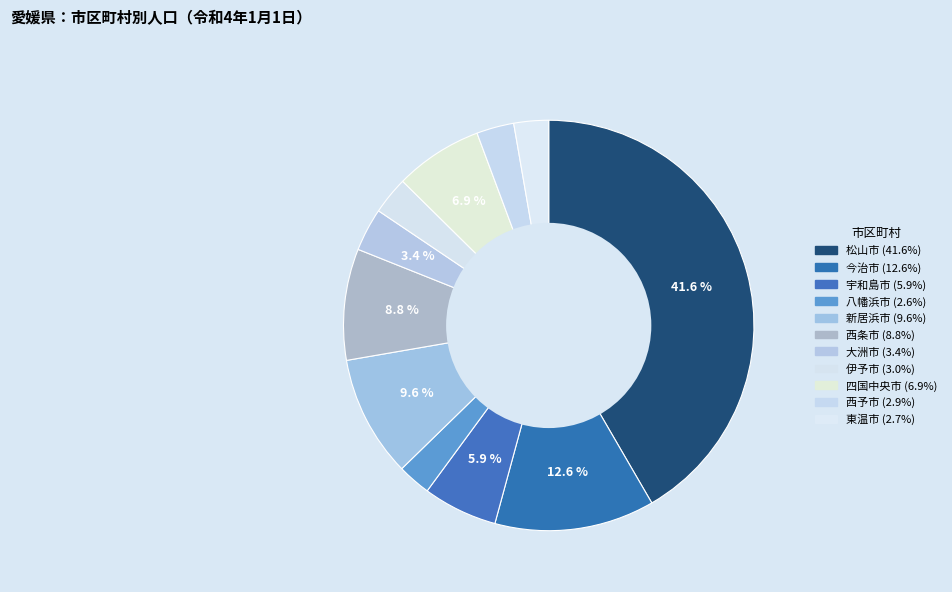

Count the number of slices in the pie.

11